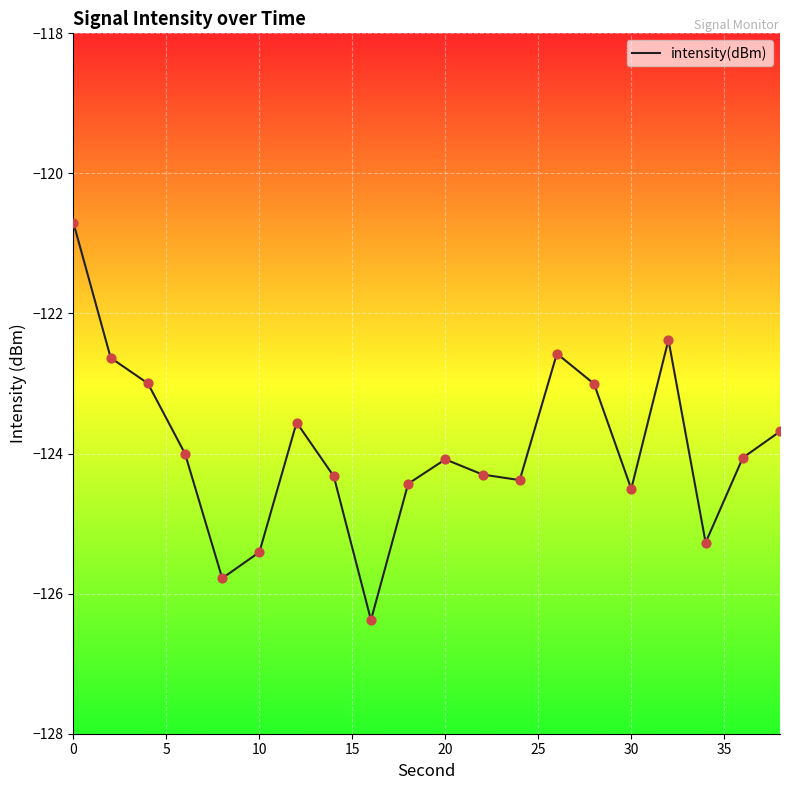

What is the smallest value displayed?

-126.4